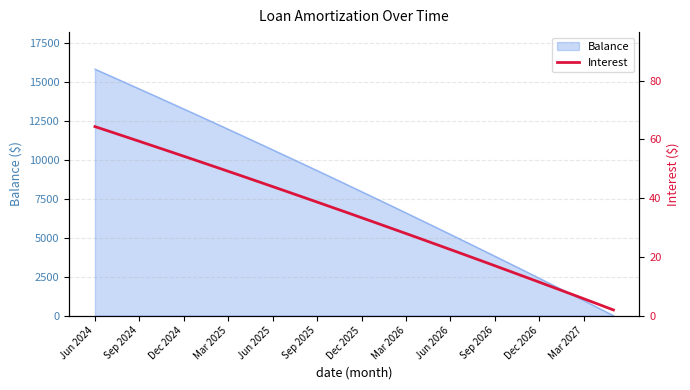

True or false: there are more than 1 points higher than both neighbors.

False